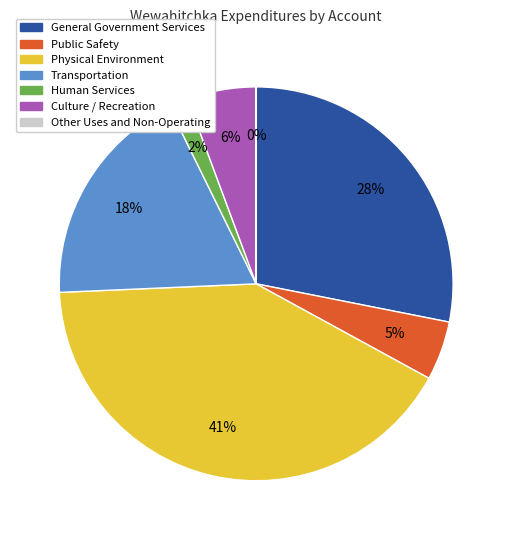

Which slice is the largest?

Physical Environment